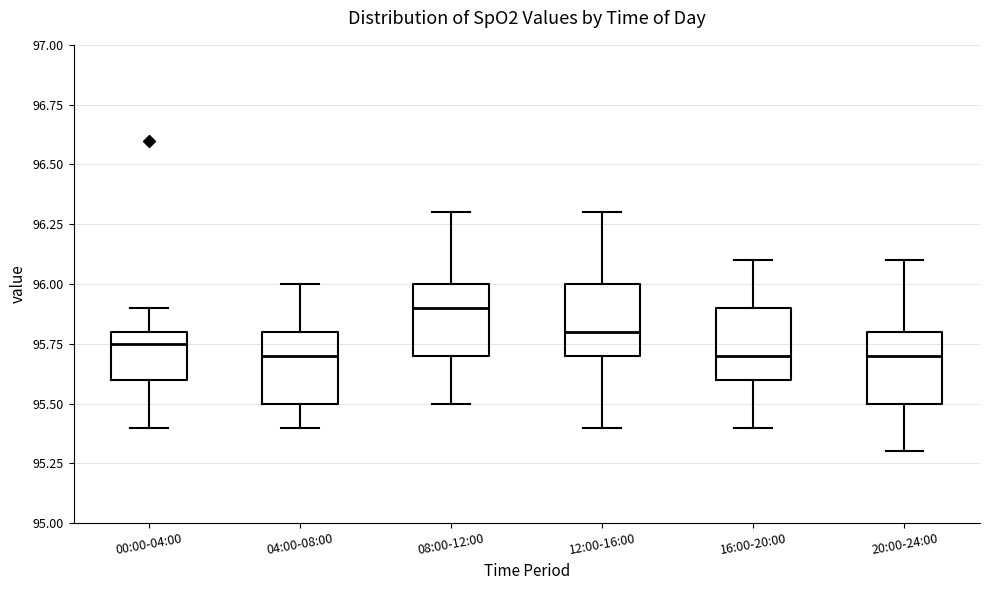

Reading left to right, read every box against the y-axis: the position of its median line, the range the box covers, and the ends of its whiskers. The values are not printed on the chart, so give them approximately, as read against the axis.

00:00-04:00: median 95.75, box 95.60 to 95.80, whiskers 95.40 to 95.90
04:00-08:00: median 95.70, box 95.50 to 95.80, whiskers 95.40 to 96.00
08:00-12:00: median 95.90, box 95.70 to 96.00, whiskers 95.50 to 96.30
12:00-16:00: median 95.80, box 95.70 to 96.00, whiskers 95.40 to 96.30
16:00-20:00: median 95.70, box 95.60 to 95.90, whiskers 95.40 to 96.10
20:00-24:00: median 95.70, box 95.50 to 95.80, whiskers 95.30 to 96.10